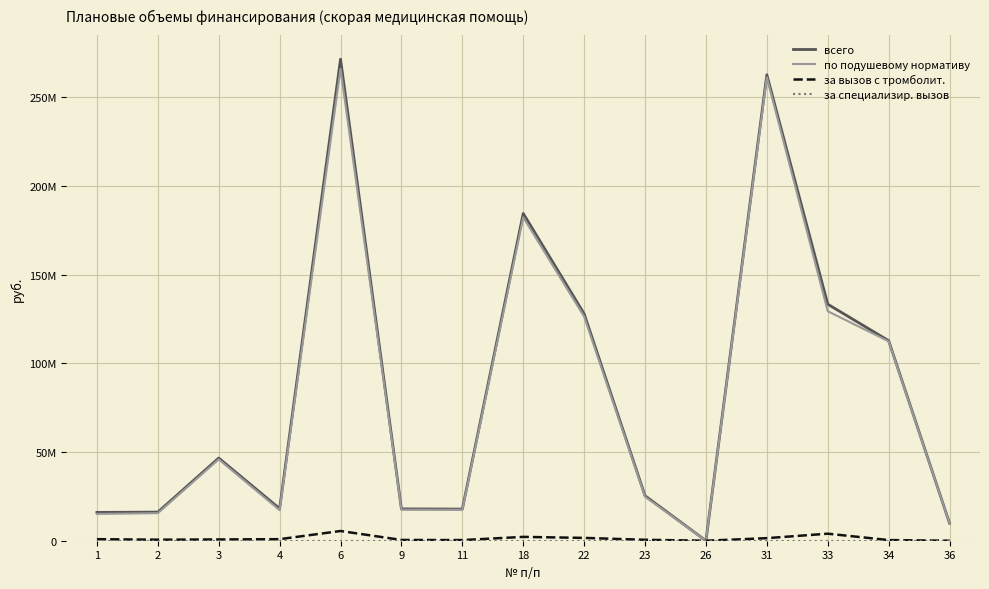

Reading left to right, list all the values displayed in this chart.

всего: 1=15975376	2=16126746	3=46622547	4=18110843	6=271576416	9=17948341	11=17838281	18=184568742	22=127987791	23=25354667	26=0	31=262774913	33=133378851	34=112815741	36=9877762
по подушевому нормативу: 1=15109397	2=15549427	3=45900898	4=17244864	6=266091061	9=17515351	11=17477456	18=182403794	22=126400163	23=24831304	26=0	31=261331615	33=129409781	34=112452861	36=9877762
за вызов с тромболит.: 1=865979	2=577319	3=721649	4=865979	6=5485355	9=432990	11=360825	18=2164948	22=1587628	23=523363	26=0	31=1443298	33=3969070	34=362880	36=0
за специализир. вызов: 1=0	2=0	3=0	4=0	6=0	9=0	11=0	18=0	22=0	23=0	26=0	31=0	33=0	34=0	36=0